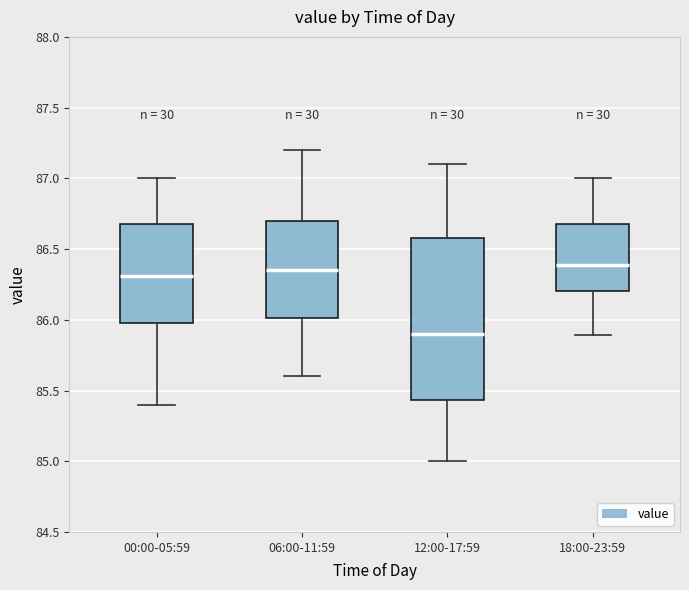

Which box is the tallest, from its lower edge to its upper edge?

12:00-17:59